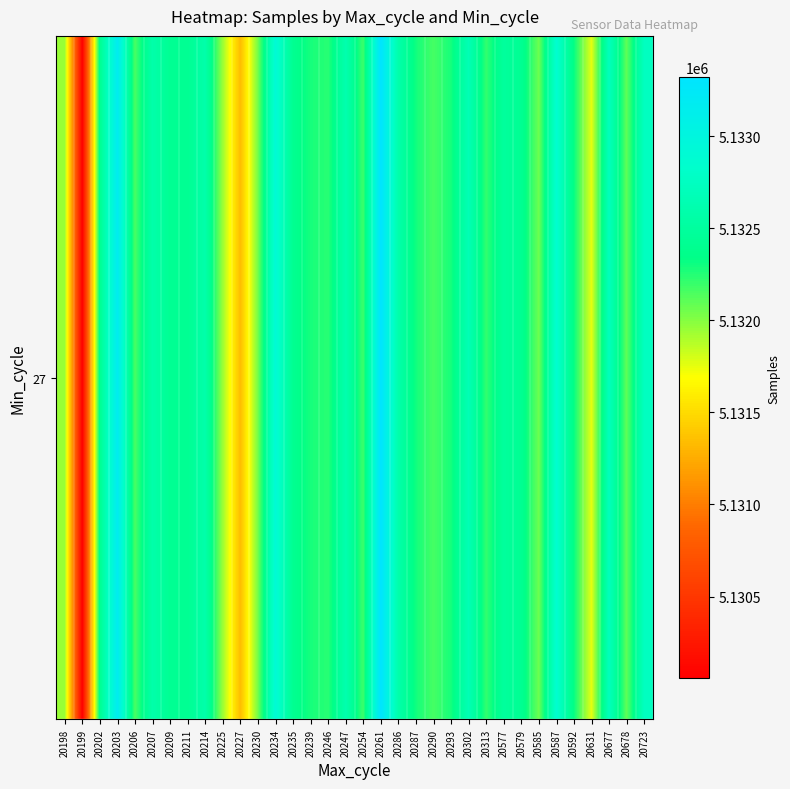

The value at 20246 is 7531595. True or false?

False